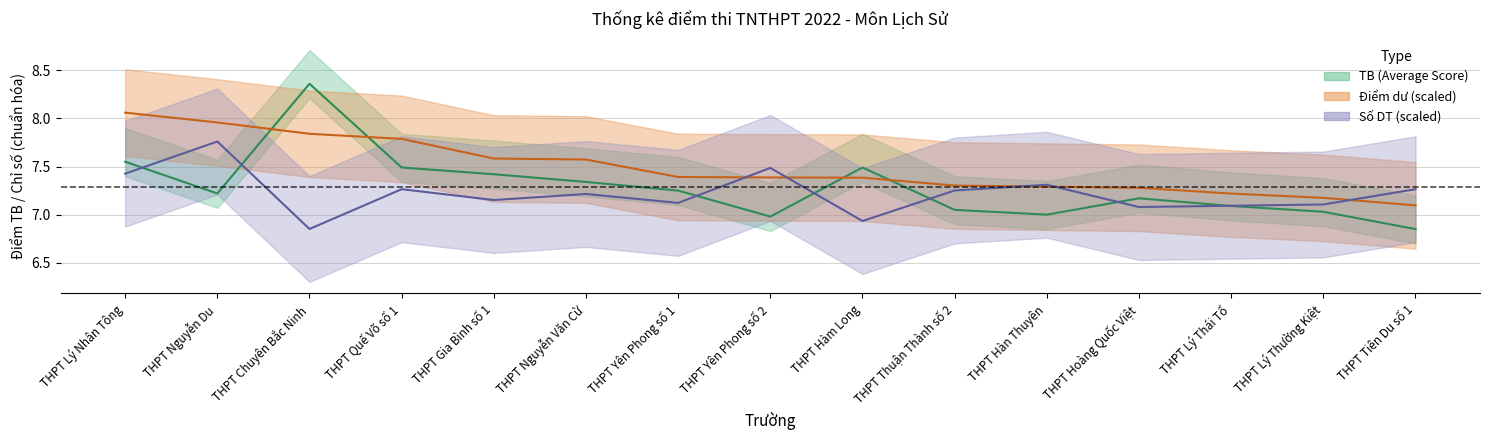

At which category does TB (Average Score) reach its first local peak?

THPT Chuyên Bắc Ninh